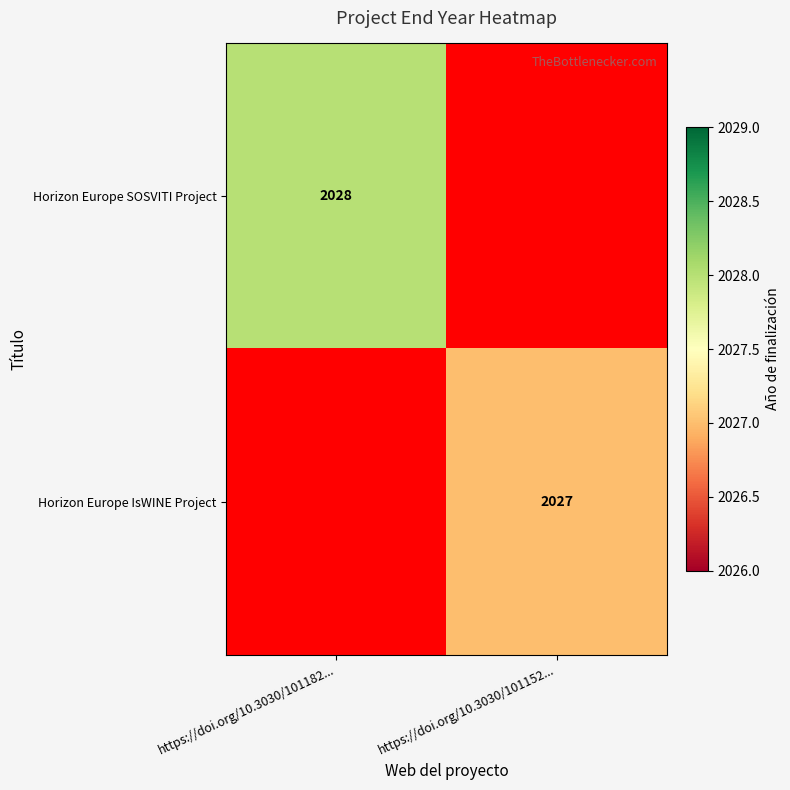

Is the value of Horizon Europe IsWINE Project at https://doi.org/10.3030/101152... greater than the value of Horizon Europe SOSVITI Project at https://doi.org/10.3030/101182...?

No